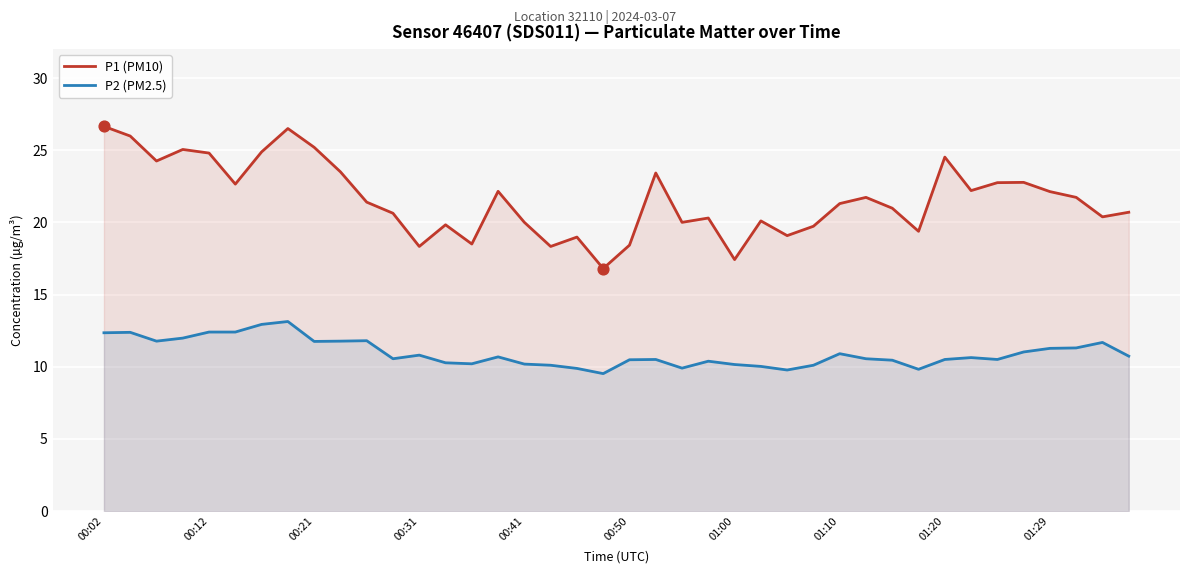

Which series reaches the maximum Y coordinate?

P1 (PM10)